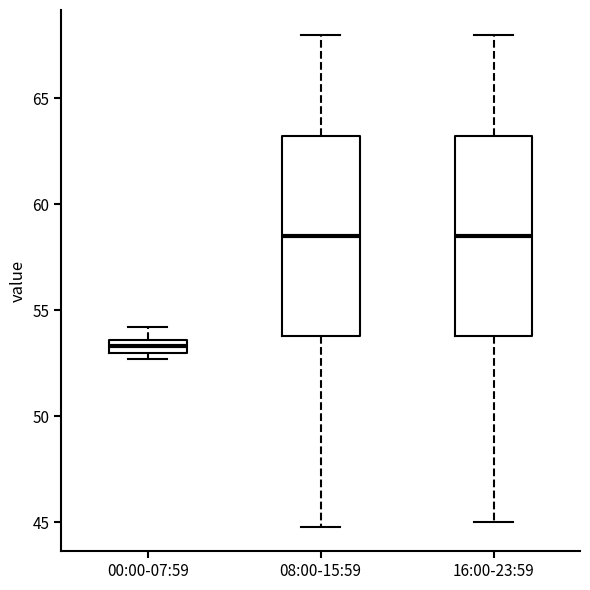

Which box has the lowest median line?

00:00-07:59